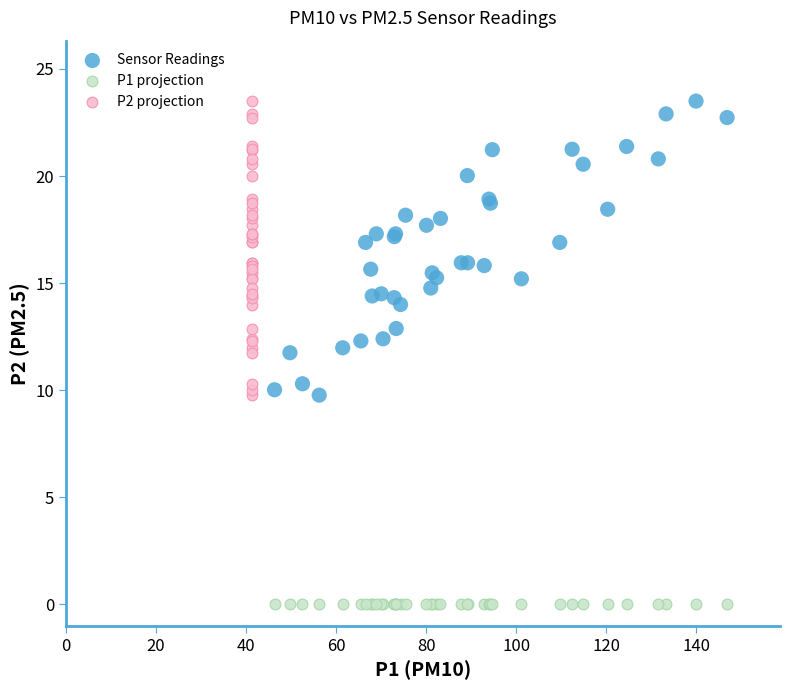

Which series contains the lowest Y value?

P1 projection